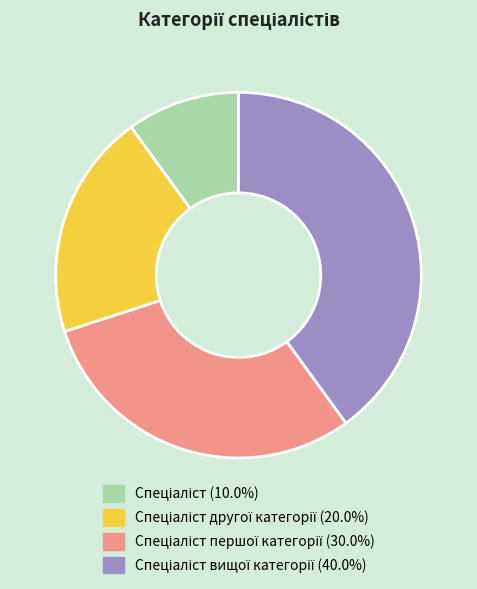

Is there a majority slice in this chart?

No